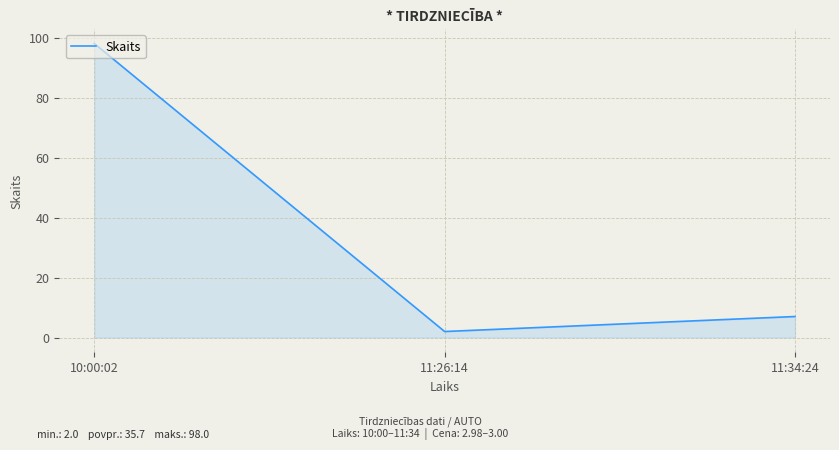

What is the average value?

36